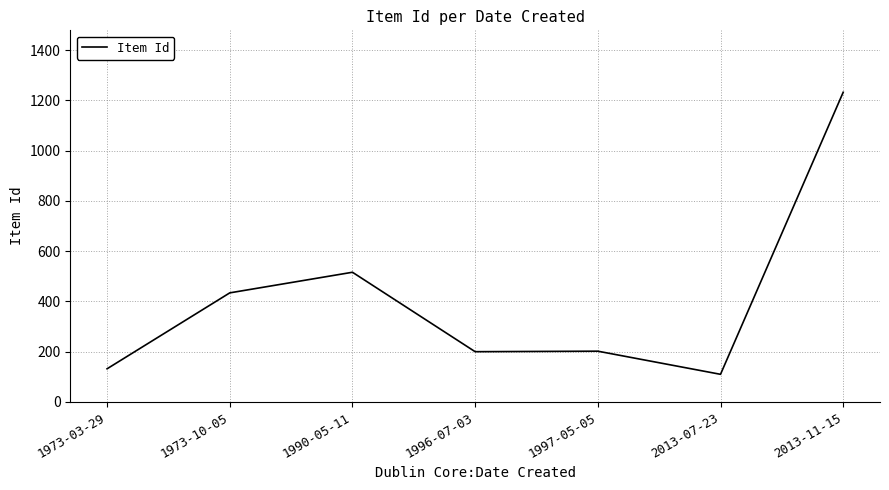

What is the change in value from 1973-10-05 to 1990-05-11?

+82